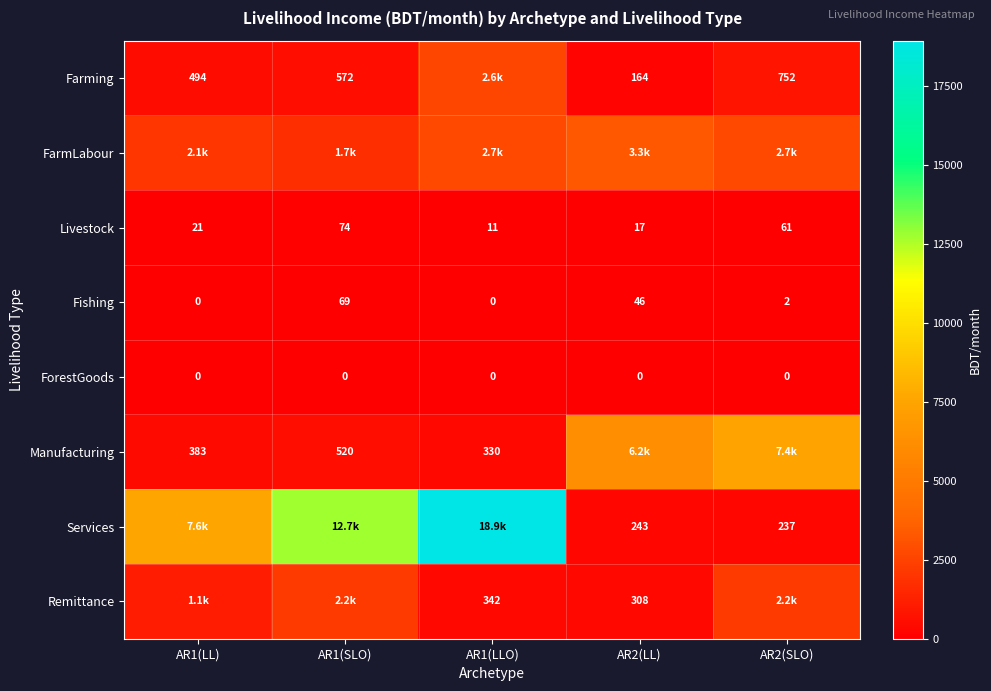

Is the value of Fishing at AR2(LL) greater than the value of Remittance at AR2(LL)?

No